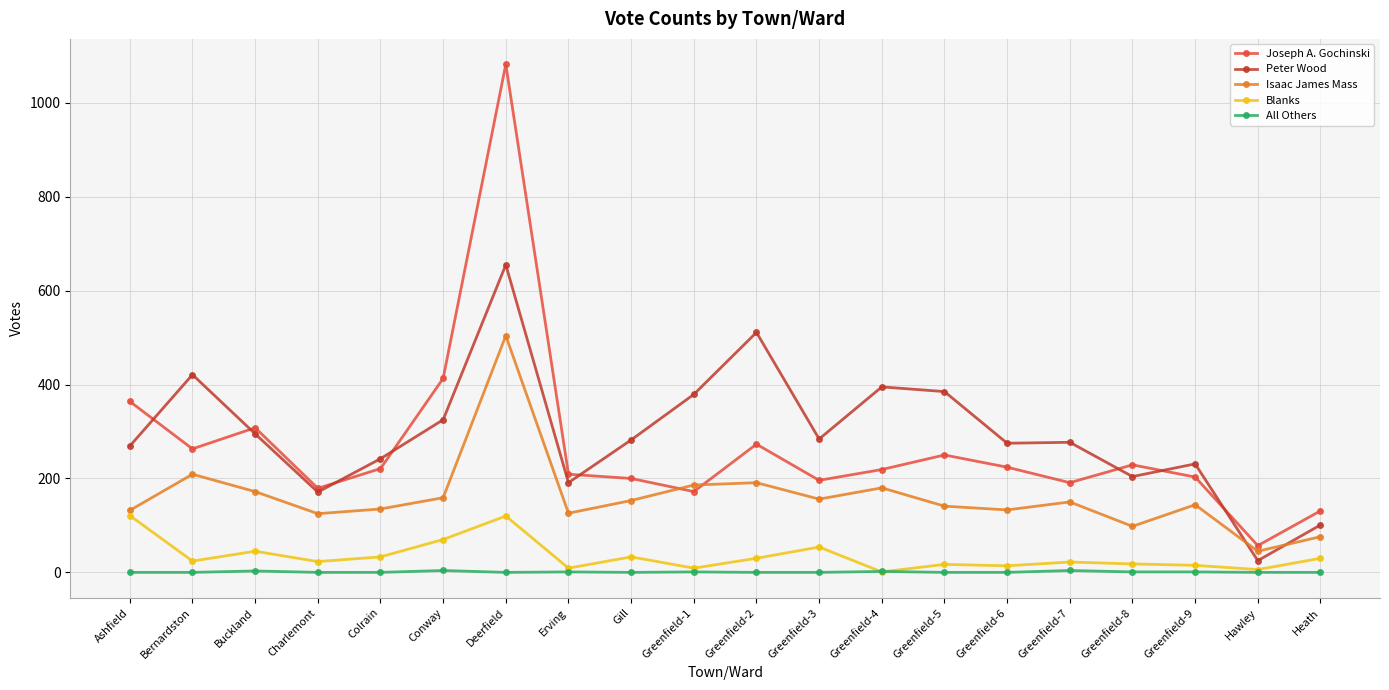

Is it true that Blanks equals 9 at Erving?

True